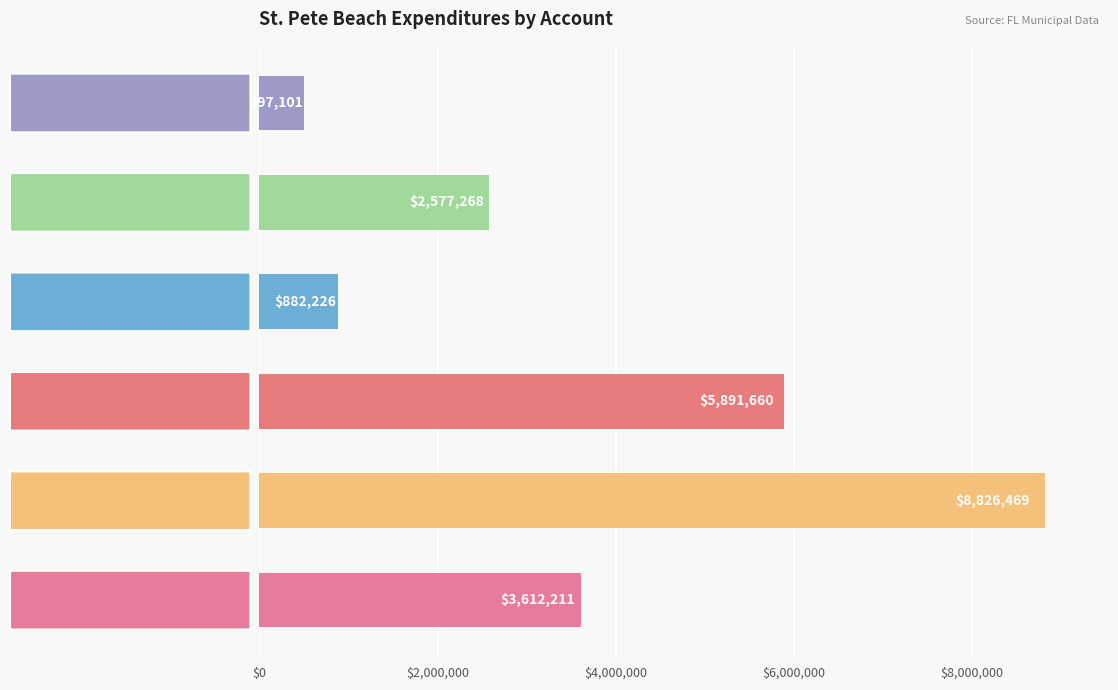

What is the sum of all values?

22286935